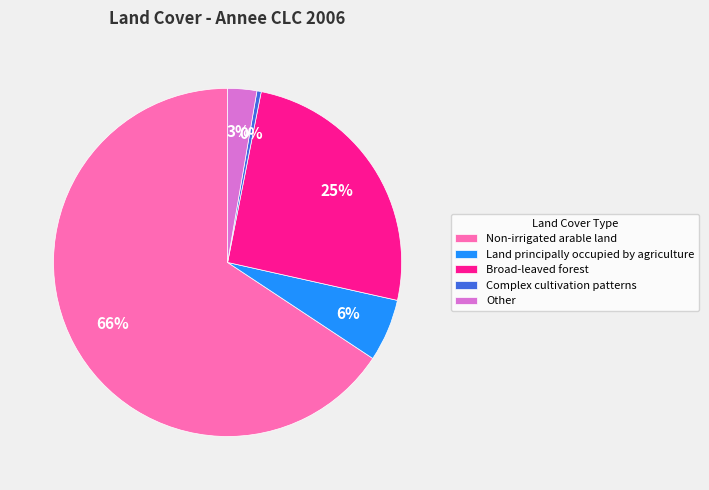

What is the largest slice in the pie chart?

Non-irrigated arable land